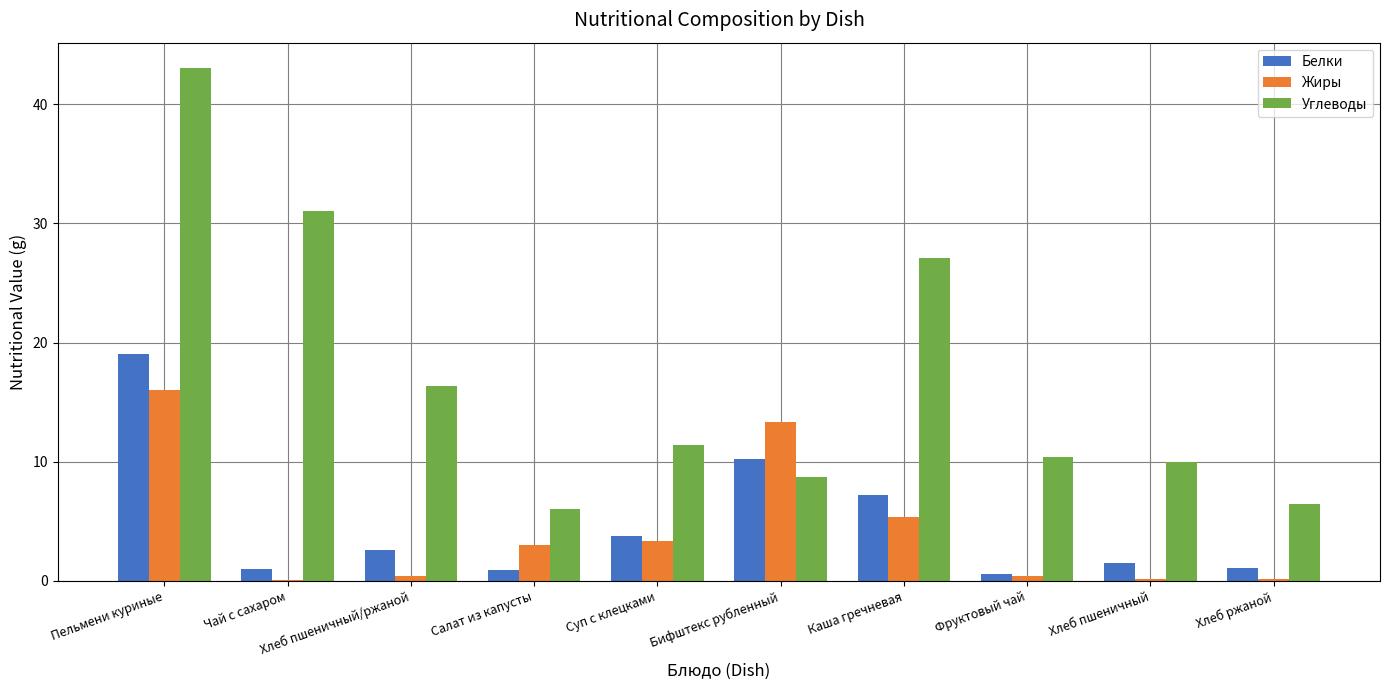

At which label does Жиры reach its peak?

Пельмени куриные